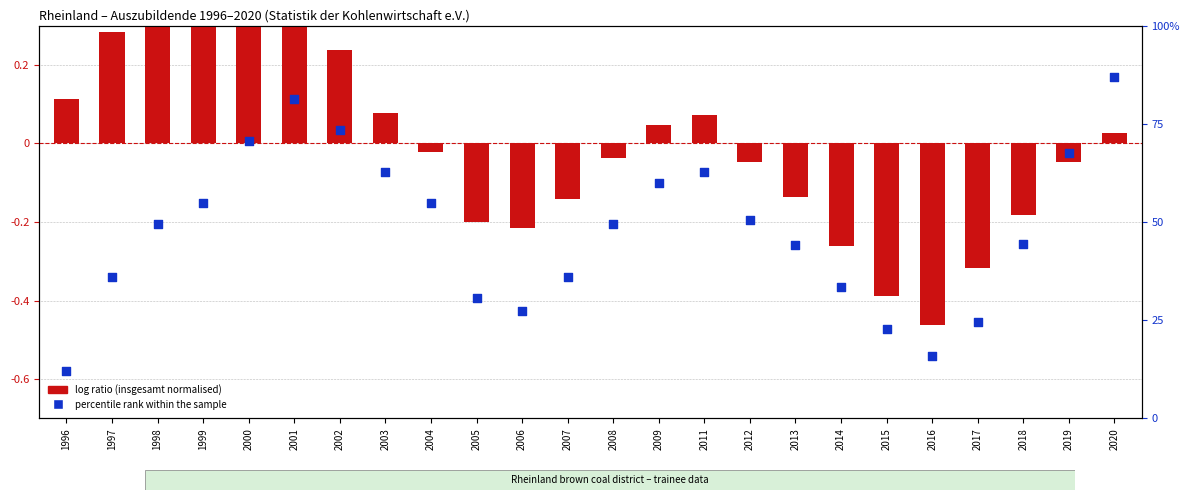

What is the total value across all series at 2003?

62.8